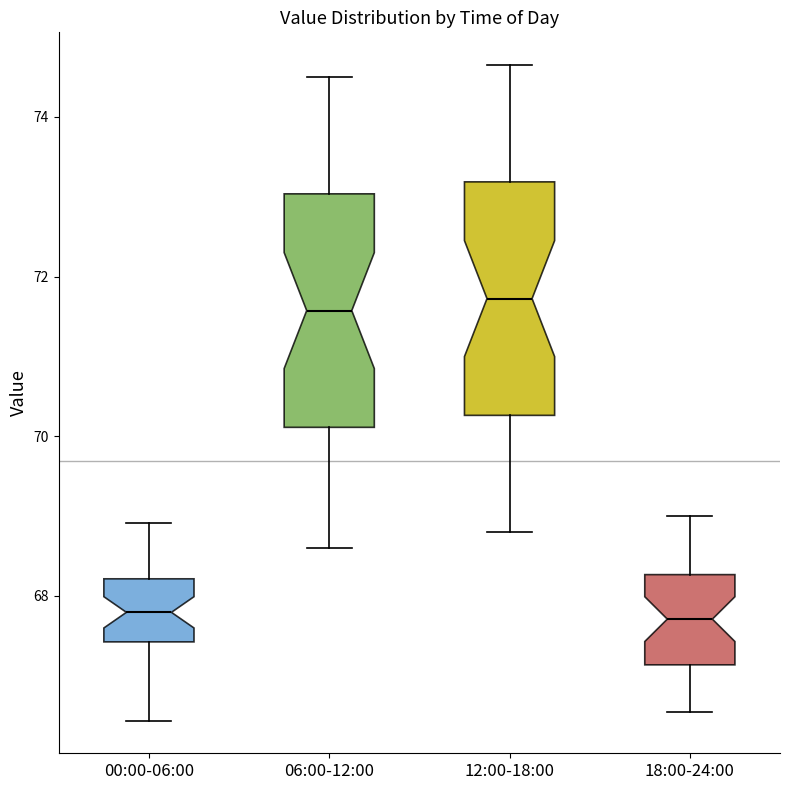

Where does the median line of the box for 06:00-12:00 sit on the y-axis? The values are not printed on the chart, so give them approximately, as read against the axis.

71.6